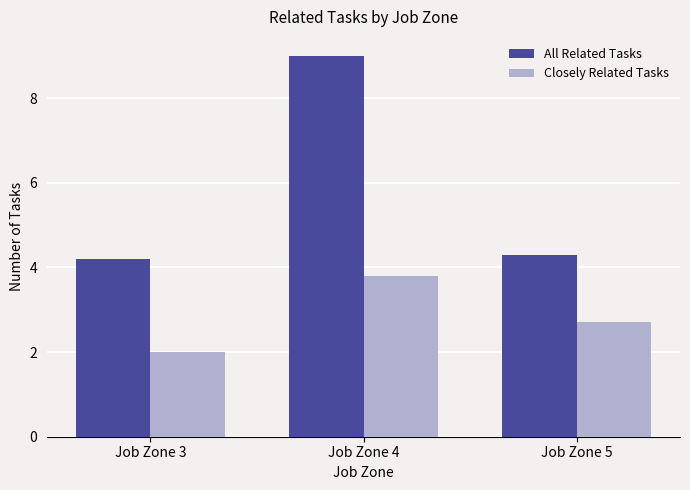

What is the spread (max minus min) of values at Job Zone 3?

2.2